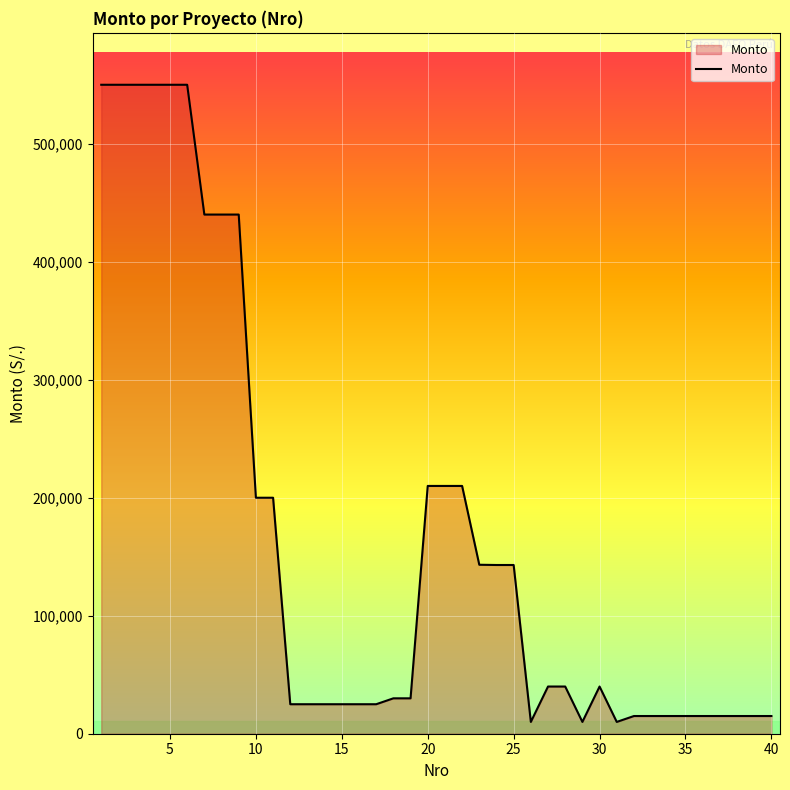

What is the difference between the maximum and minimum values?

540000